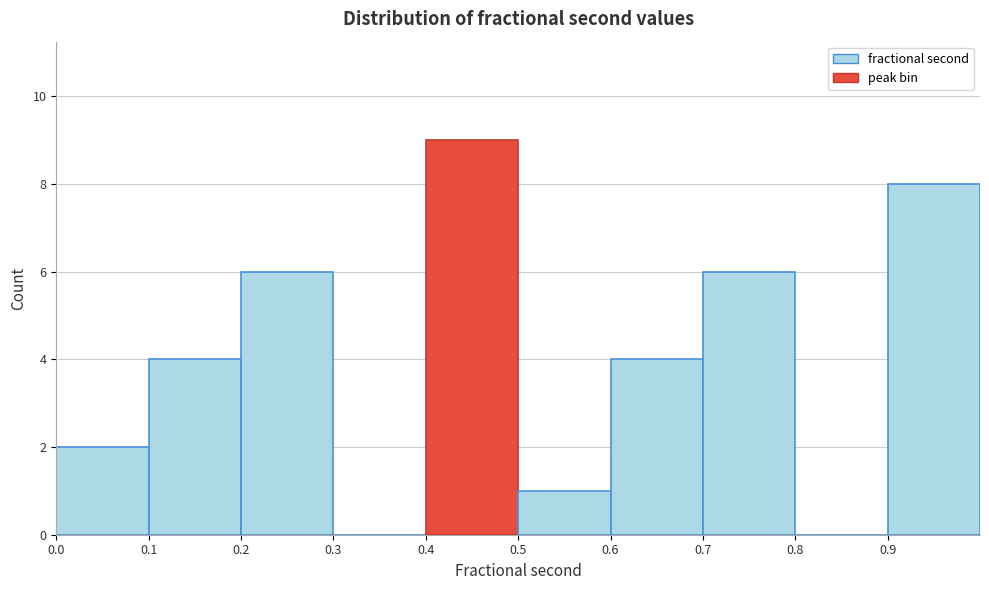

What is the height of the bar covering 0.0 to 0.1 on the x-axis? The values are not printed on the chart, so give them approximately, as read against the axis.

2